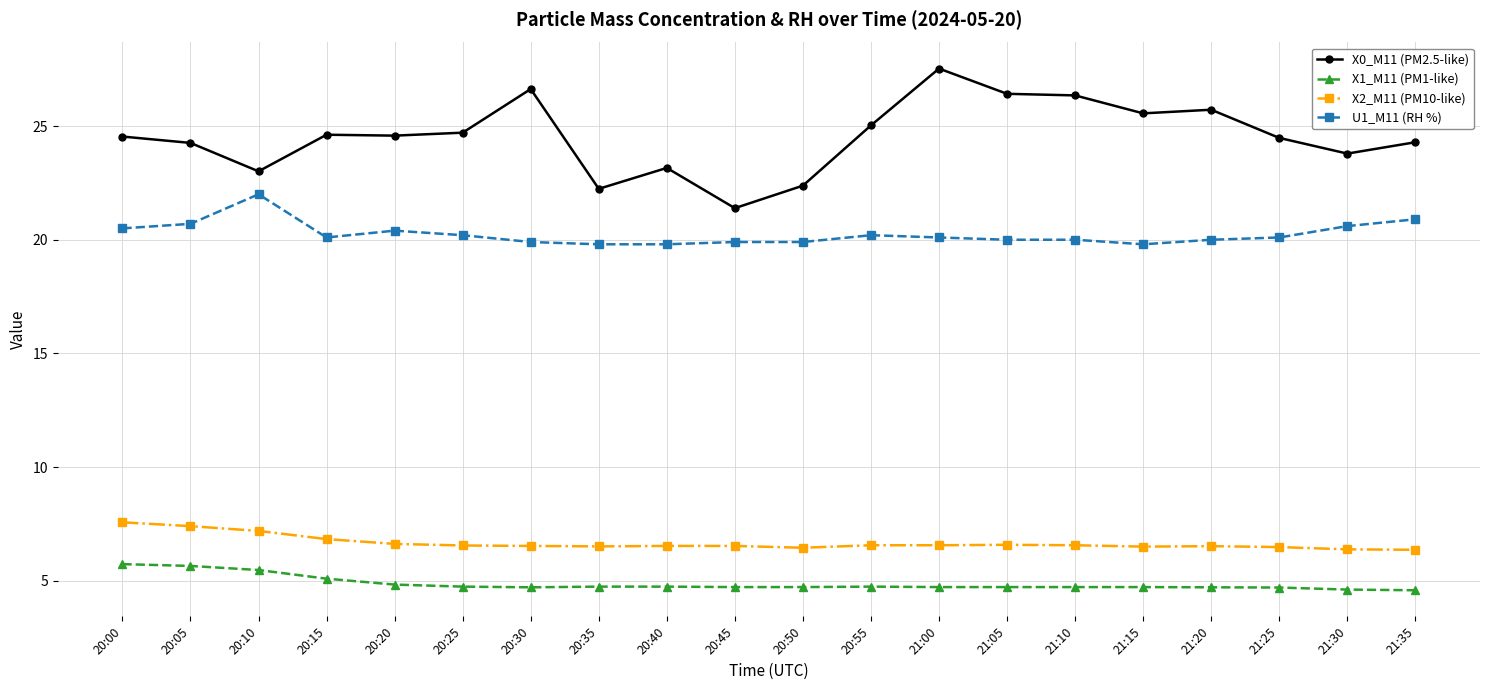

What is the highest value of the X2_M11 (PM10-like) series?

7.6